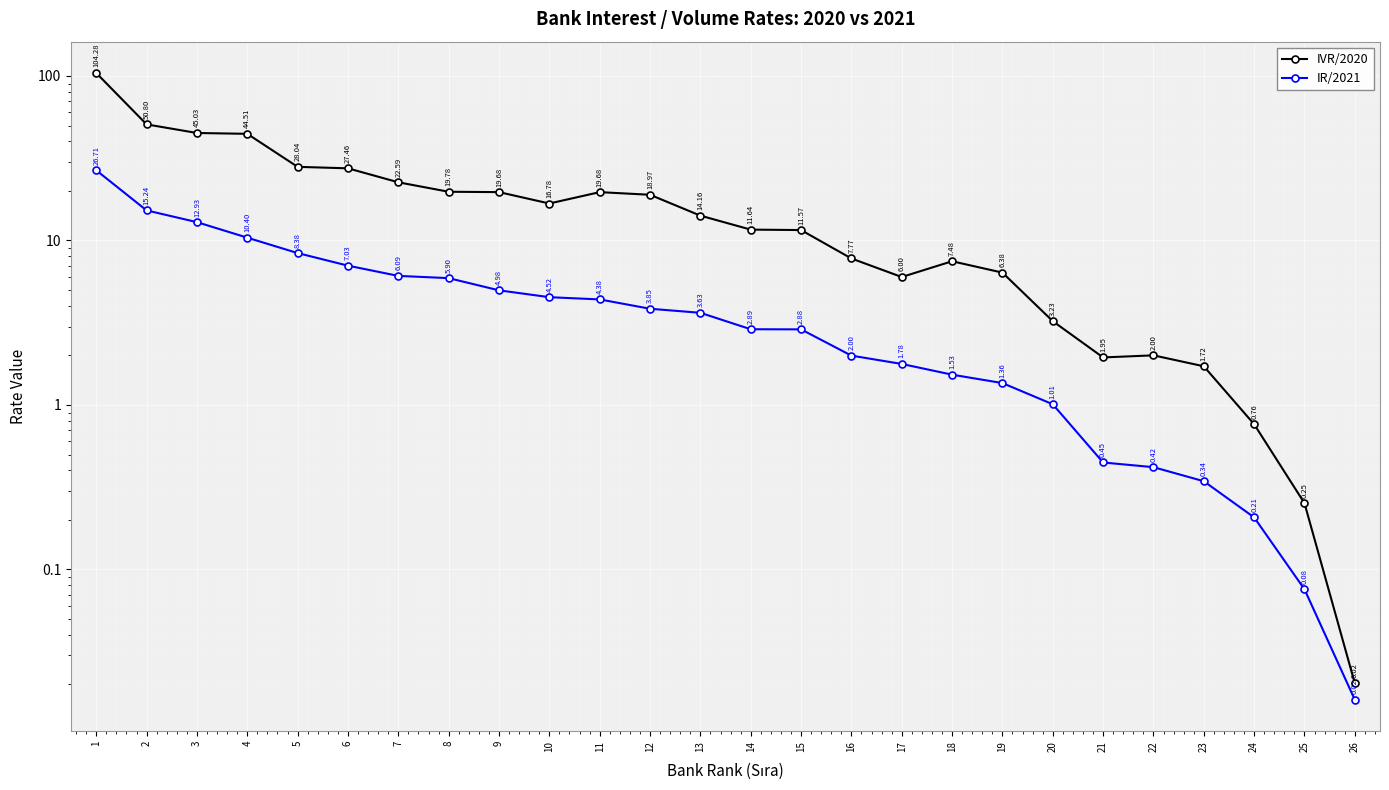

How many categories are shown in the chart?

26